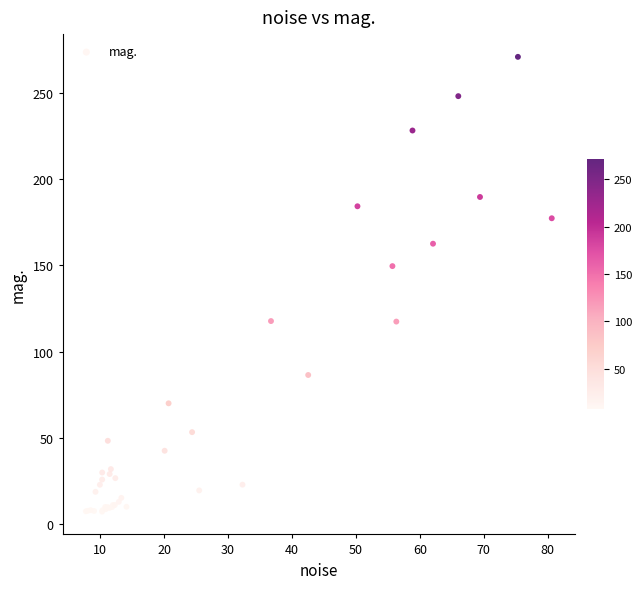

What Y value in the scatter plot is closest to 139?

149.6